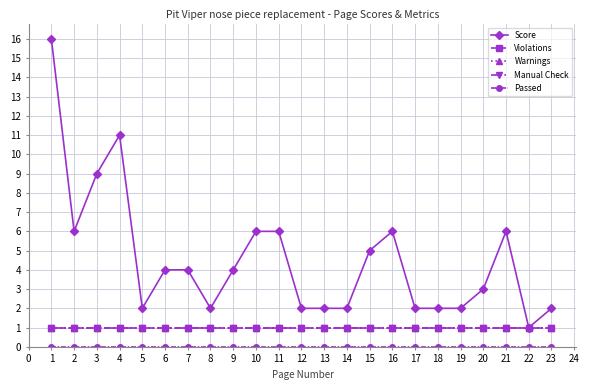

True or false: Passed has more than 0 interior local peaks.

False